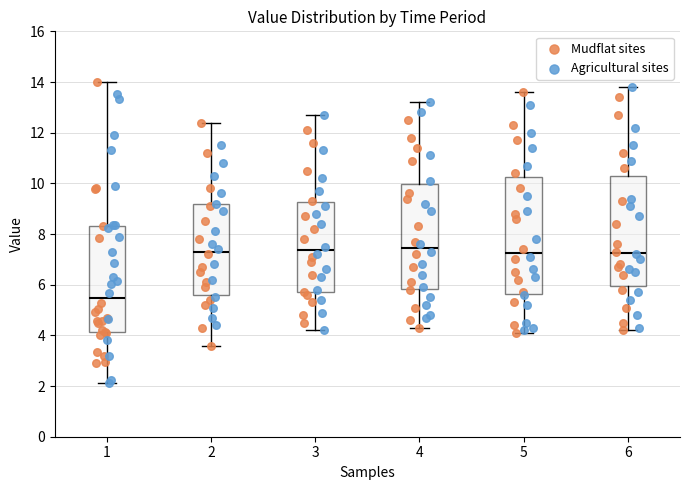

Where is the lower edge of the box at x = 6 on the y-axis? The values are not printed on the chart, so give them approximately, as read against the axis.

6.0